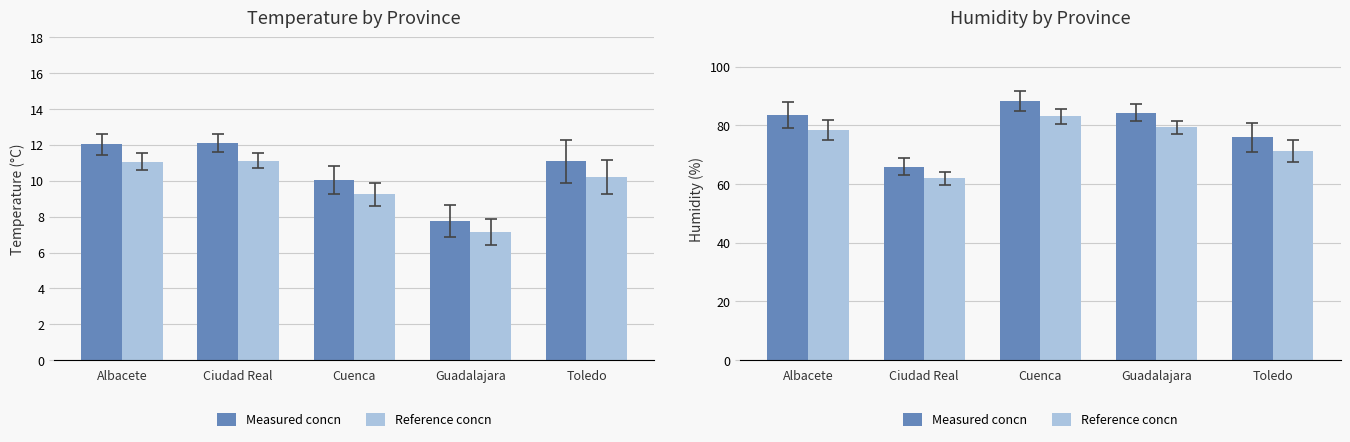

What is the label of the 2nd bar from the left?

Ciudad Real